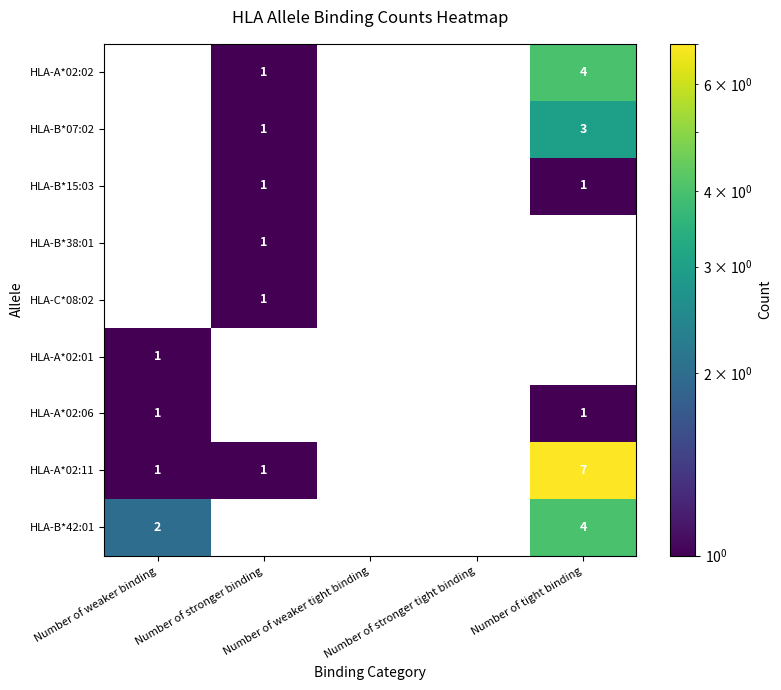

How many HLA-A*02:11 values are between 0 and 1?

4